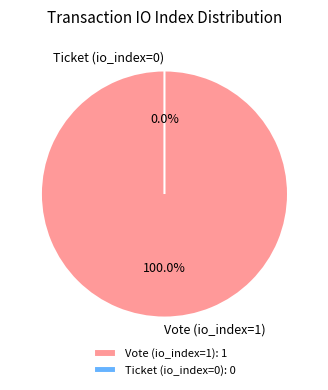

What is the smallest slice in the pie chart?

Ticket (io_index=0)